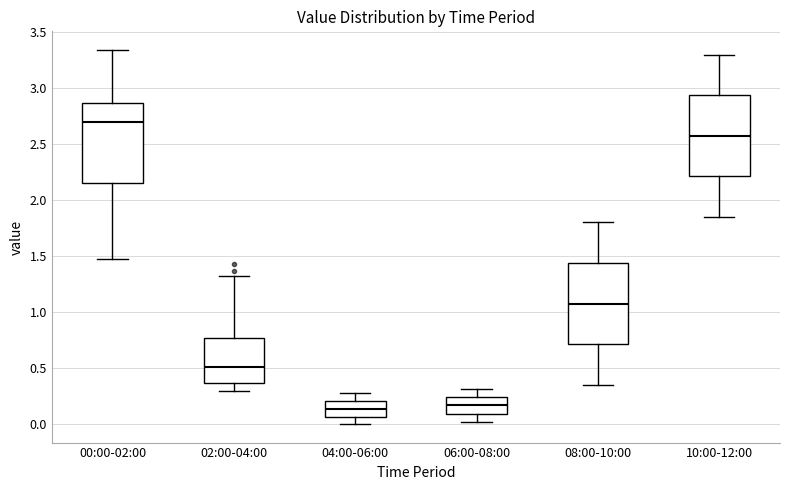

Which box has the highest median line?

00:00-02:00